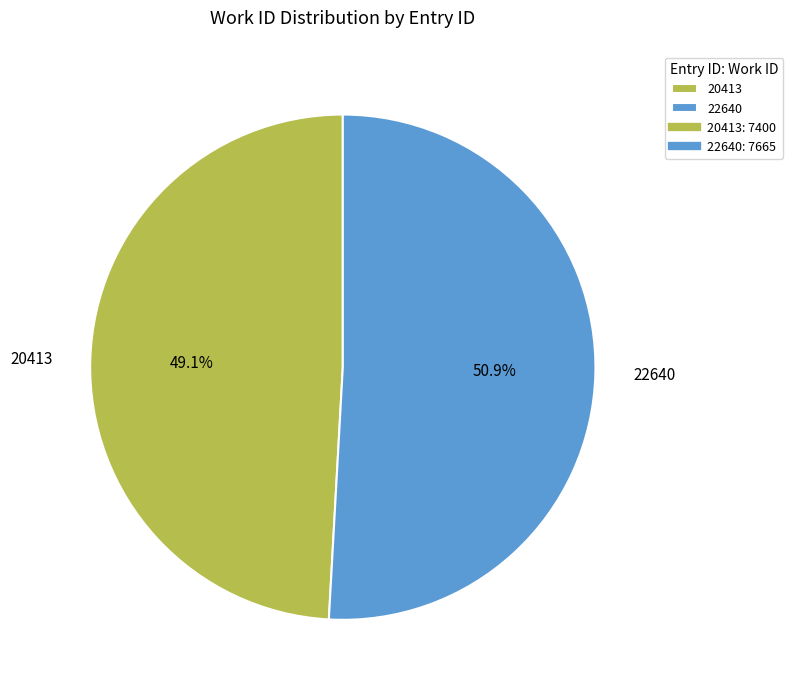

Which has a higher value, 22640 or 20413?

22640